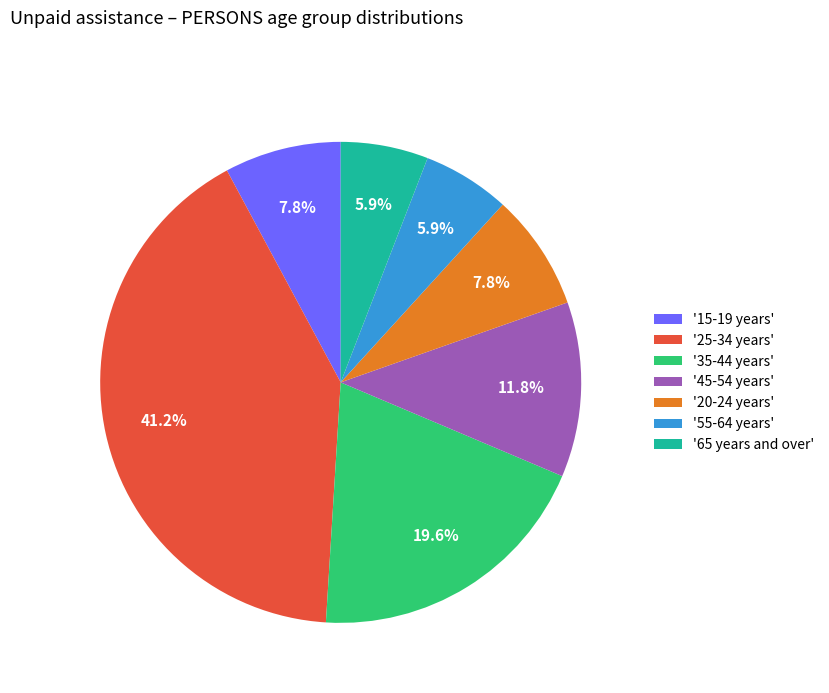

How much of the chart is everything except '15-19 years'?

92.2%